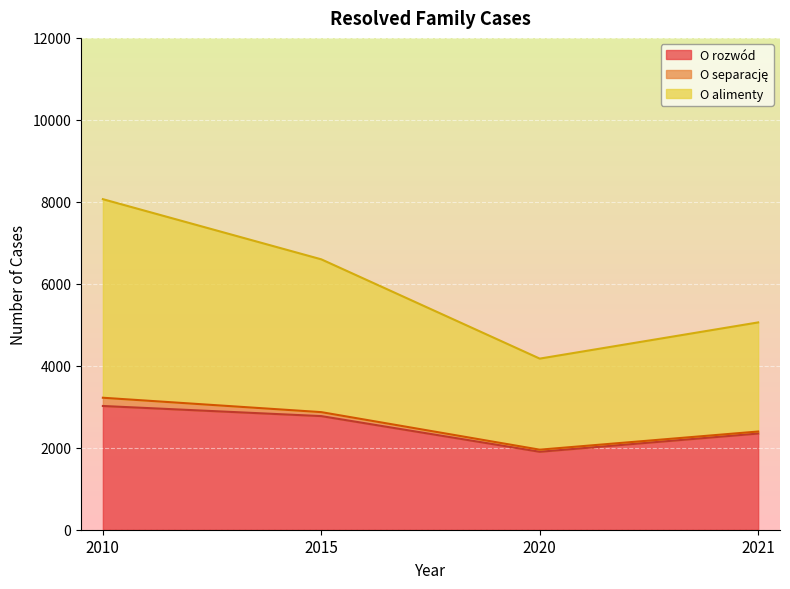

Which has a higher value, 2015 or 2021?

2015